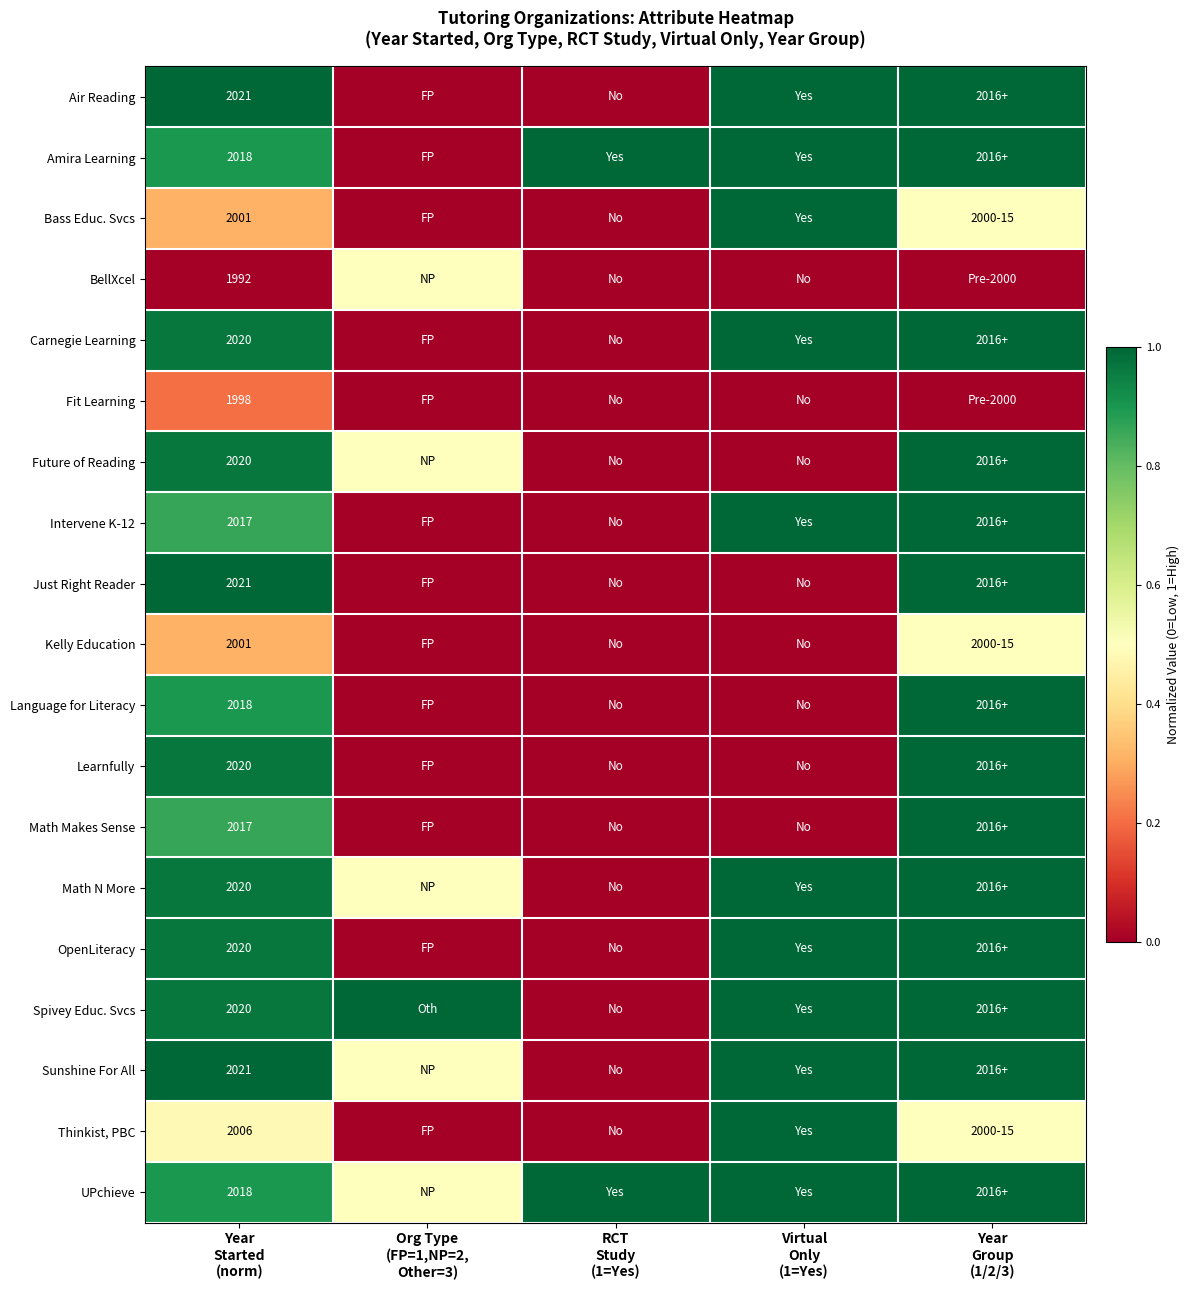

The Learnfully series shows 1.7 at Year Group (1/2/3). True or false?

False